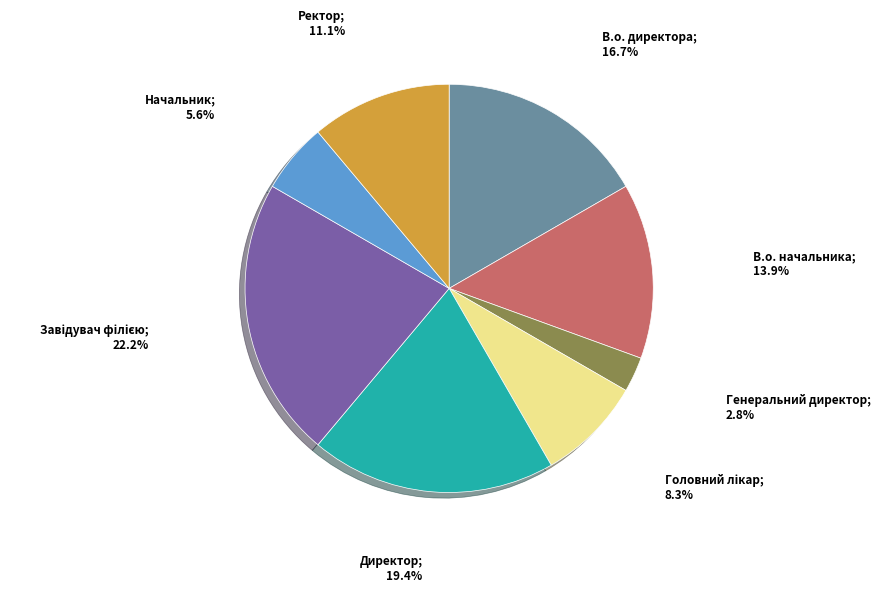

Is there any slice that represents more than half of the pie?

No